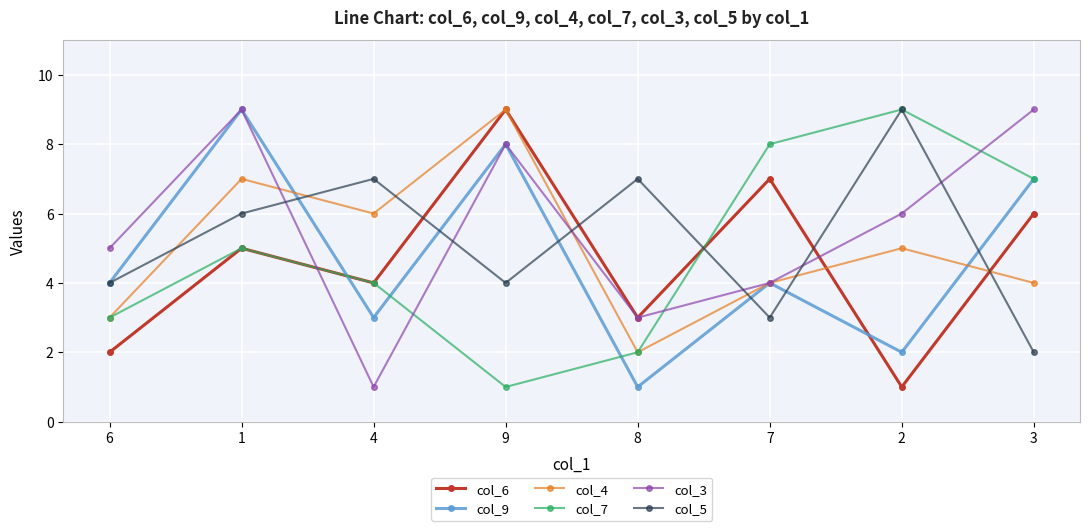

Reading right to left, list all the values displayed in this chart.

col_6: 3=6	2=1	7=7	8=3	9=9	4=4	1=5	6=2
col_9: 3=7	2=2	7=4	8=1	9=8	4=3	1=9	6=4
col_4: 3=4	2=5	7=4	8=2	9=9	4=6	1=7	6=3
col_7: 3=7	2=9	7=8	8=2	9=1	4=4	1=5	6=3
col_3: 3=9	2=6	7=4	8=3	9=8	4=1	1=9	6=5
col_5: 3=2	2=9	7=3	8=7	9=4	4=7	1=6	6=4